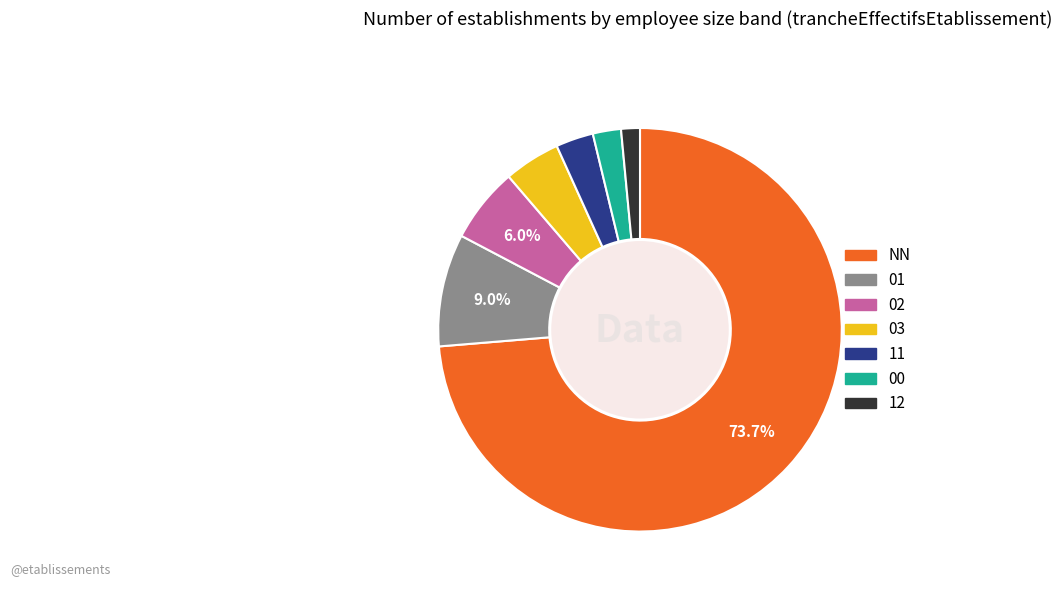

The NN slice represents 74% of the pie. True or false?

True